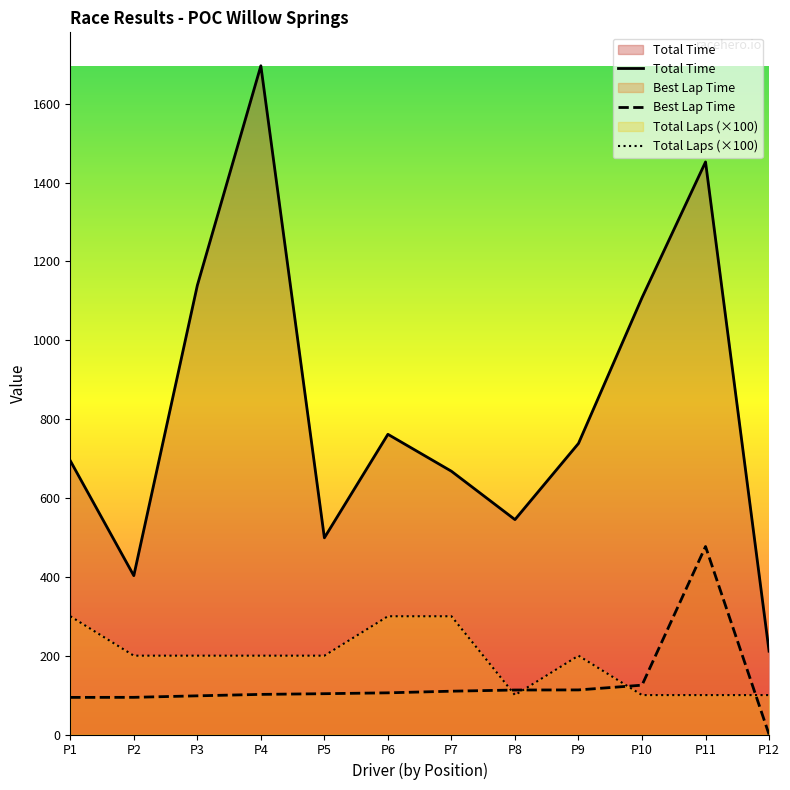

What is the difference between the Total Time values at P7 and P9?

70.5